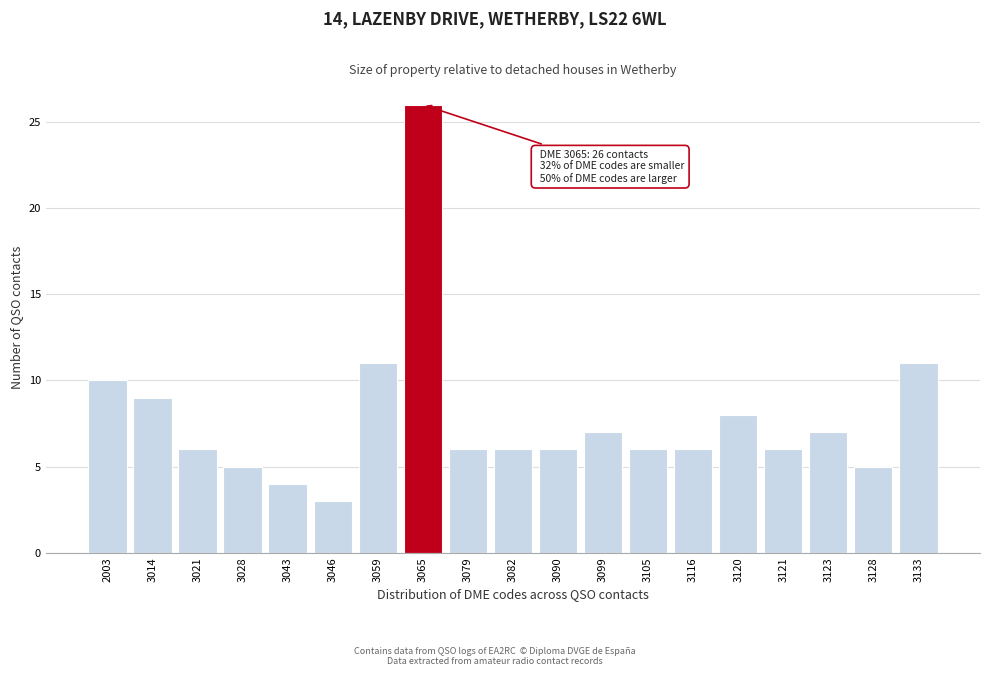

Reading left to right, what are all the values shown in this chart?

2003=10	3014=9	3021=6	3028=5	3043=4	3046=3	3059=11	3065=26	3079=6	3082=6	3090=6	3099=7	3105=6	3116=6	3120=8	3121=6	3123=7	3128=5	3133=11